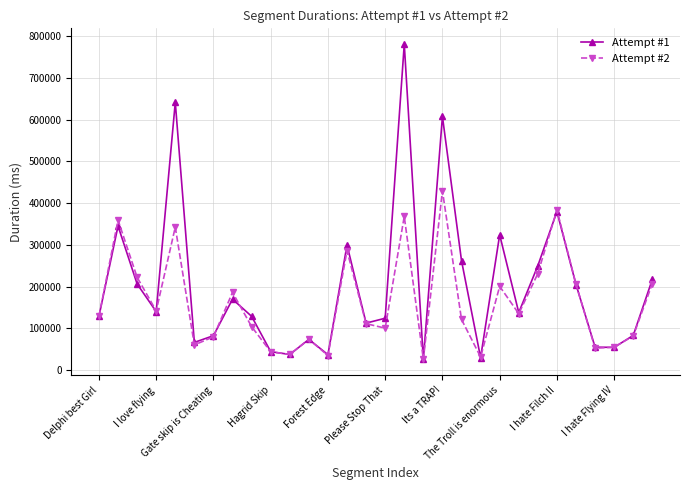

Does the chart display data point markers on the line(s)?

Yes